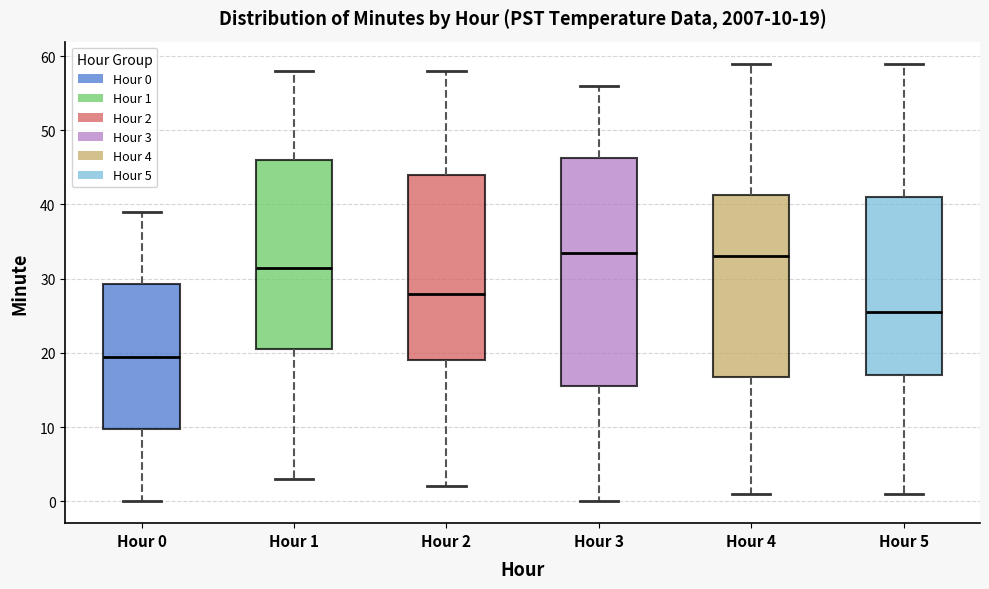

Which box has the lowest median line?

Hour 0